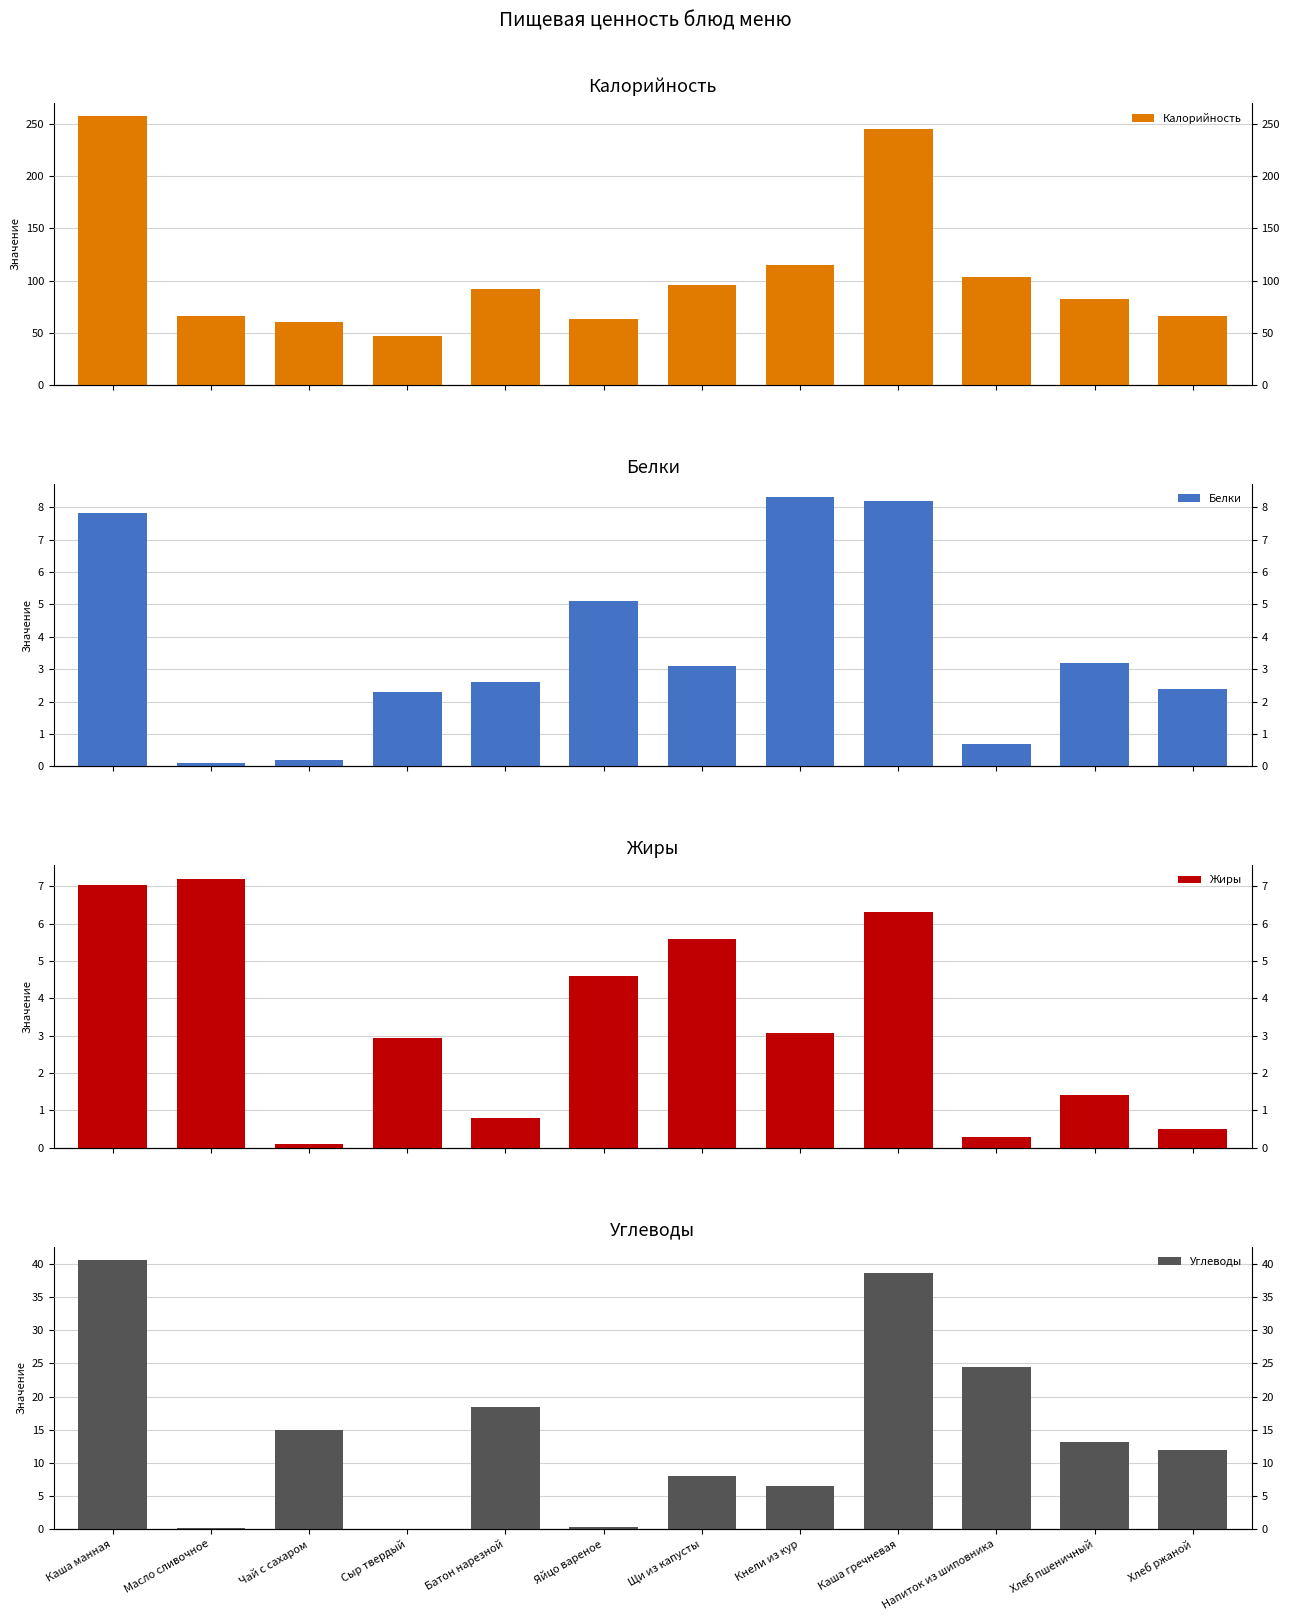

Which category has the lowest value in the Углеводы series?

Сыр твердый